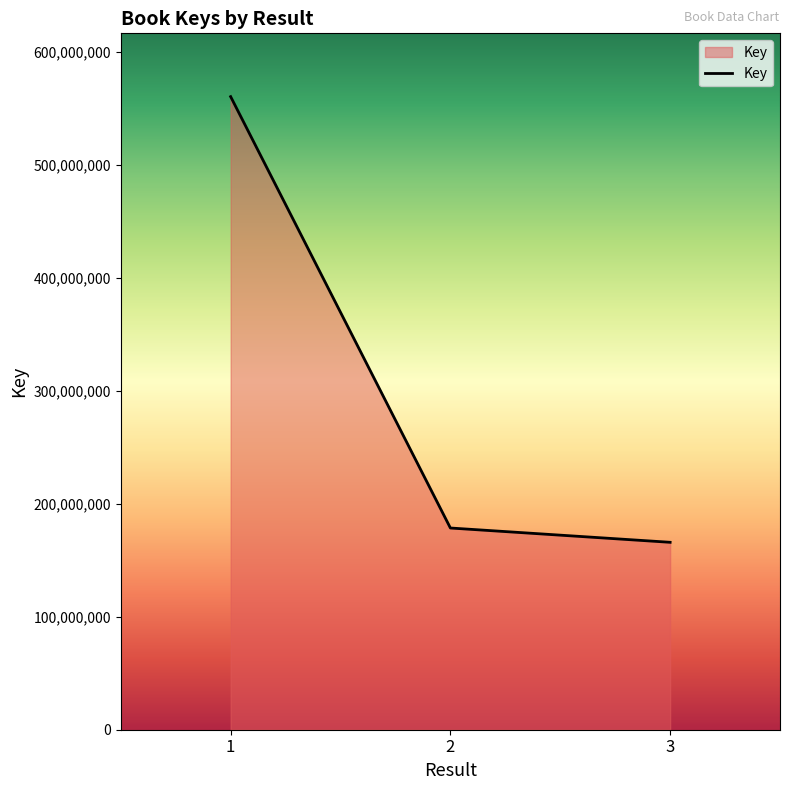

Count the number of categories in the chart.

3